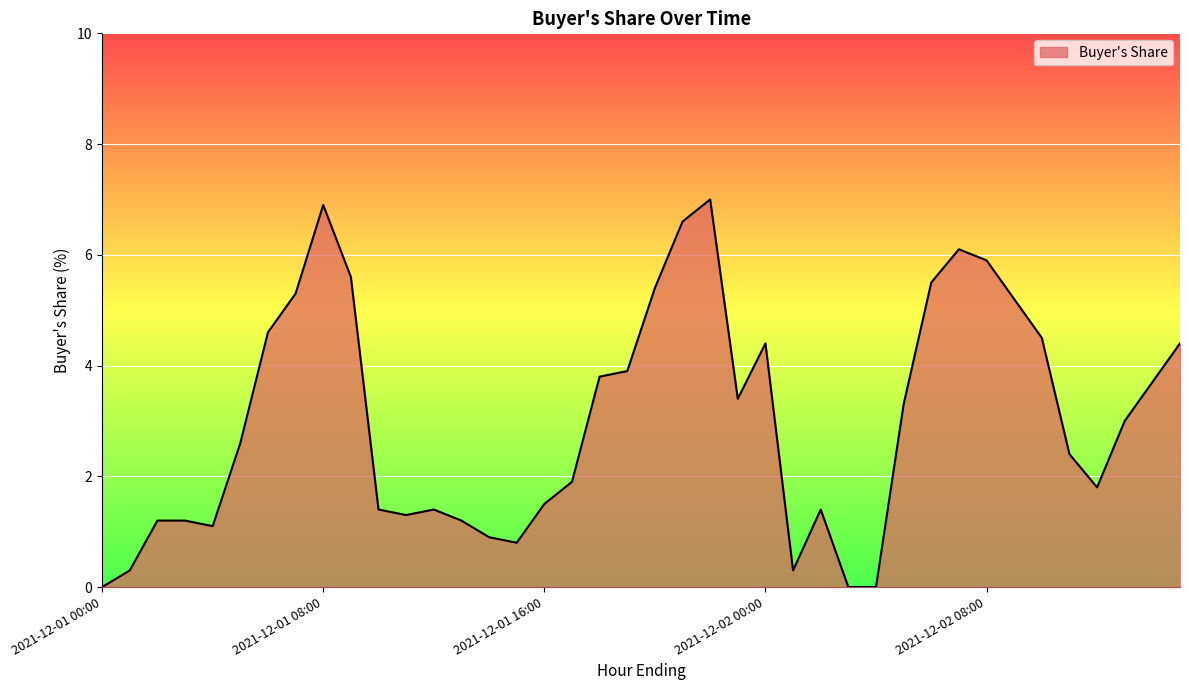

What is the difference between the maximum and minimum values?

7.0